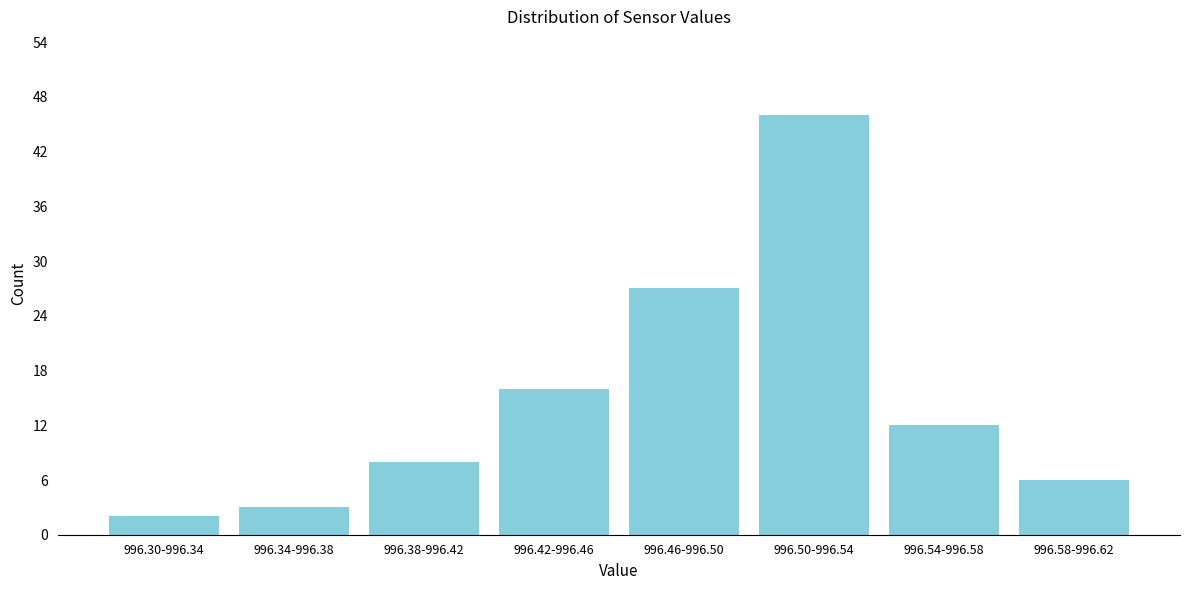

Reading left to right, list all the values displayed in this chart.

2	3	8	16	27	46	12	6